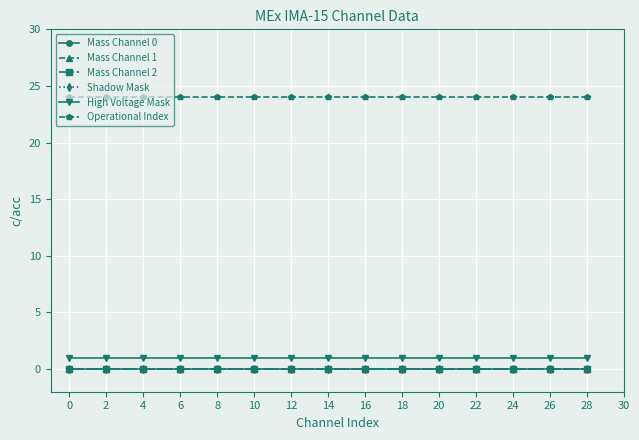

Does the chart have visible grid lines?

Yes